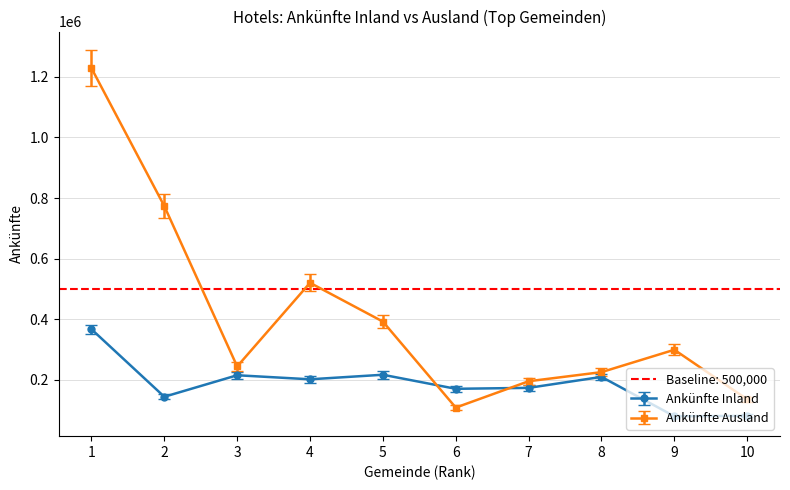

What is the sum of the Ankünfte Ausland values at 8 and 3?

470350